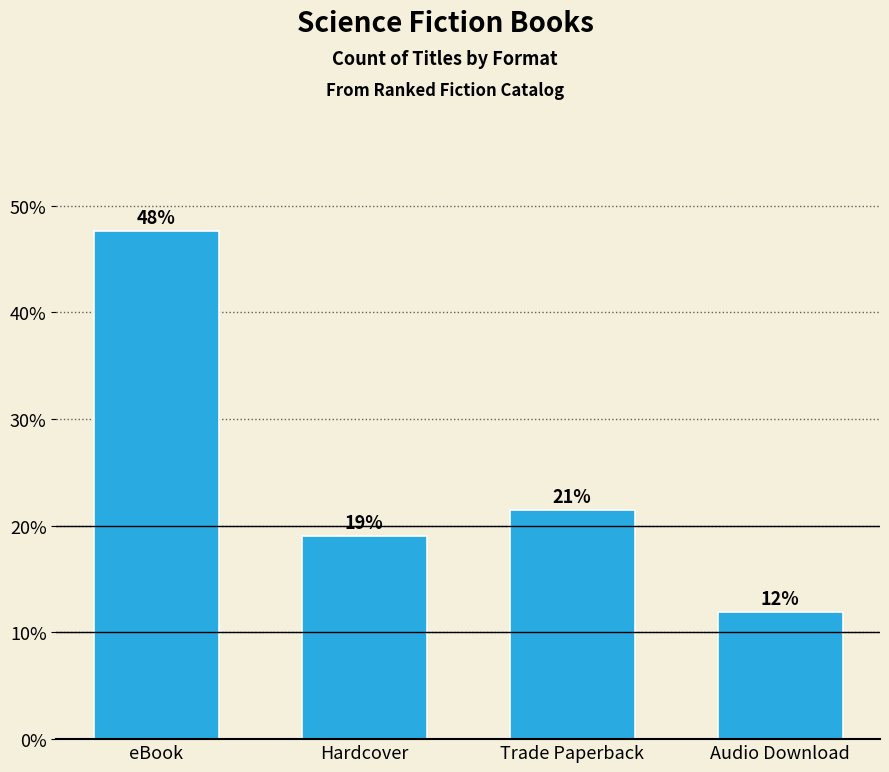

How many bars are there in total?

4